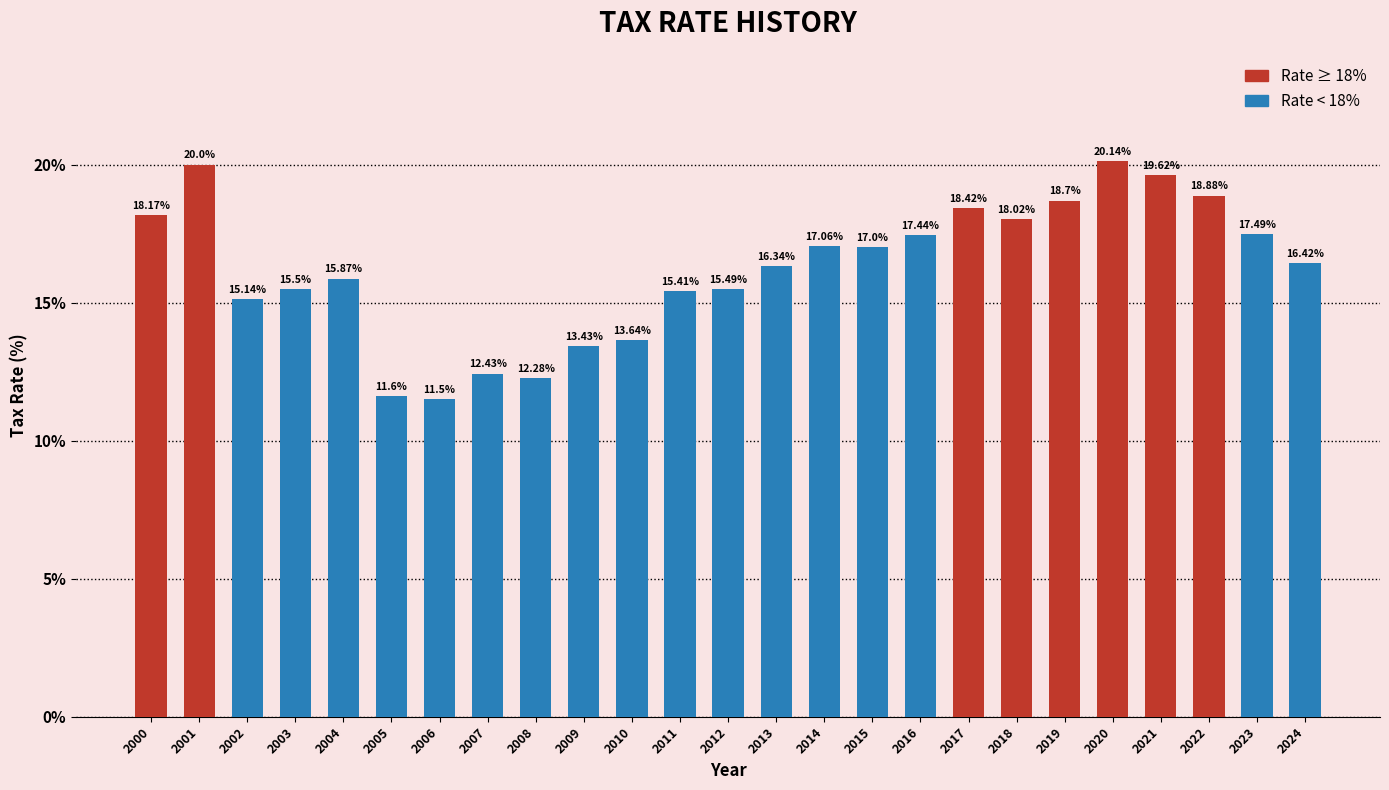

What is the sum of all values?

406.0